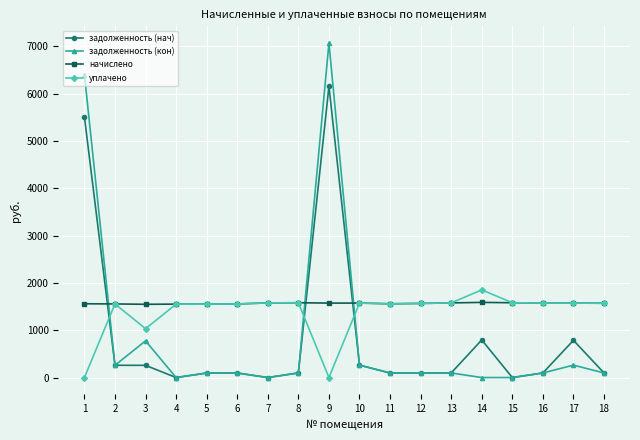

Between which two adjacent categories do начислено and задолженность (кон) first intersect?

1 and 2